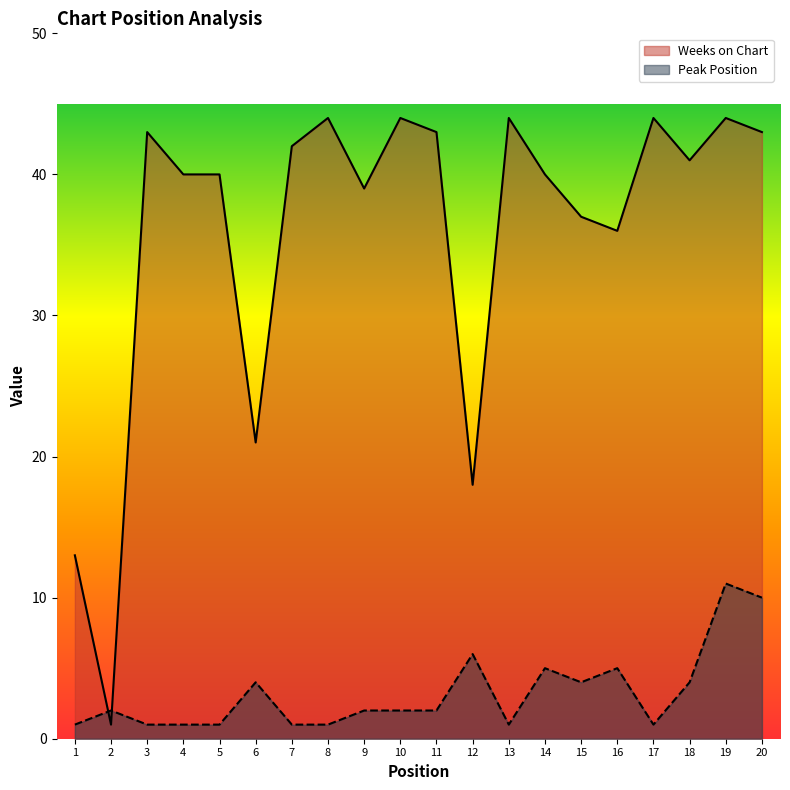

Which label corresponds to the smallest value in the chart?

1